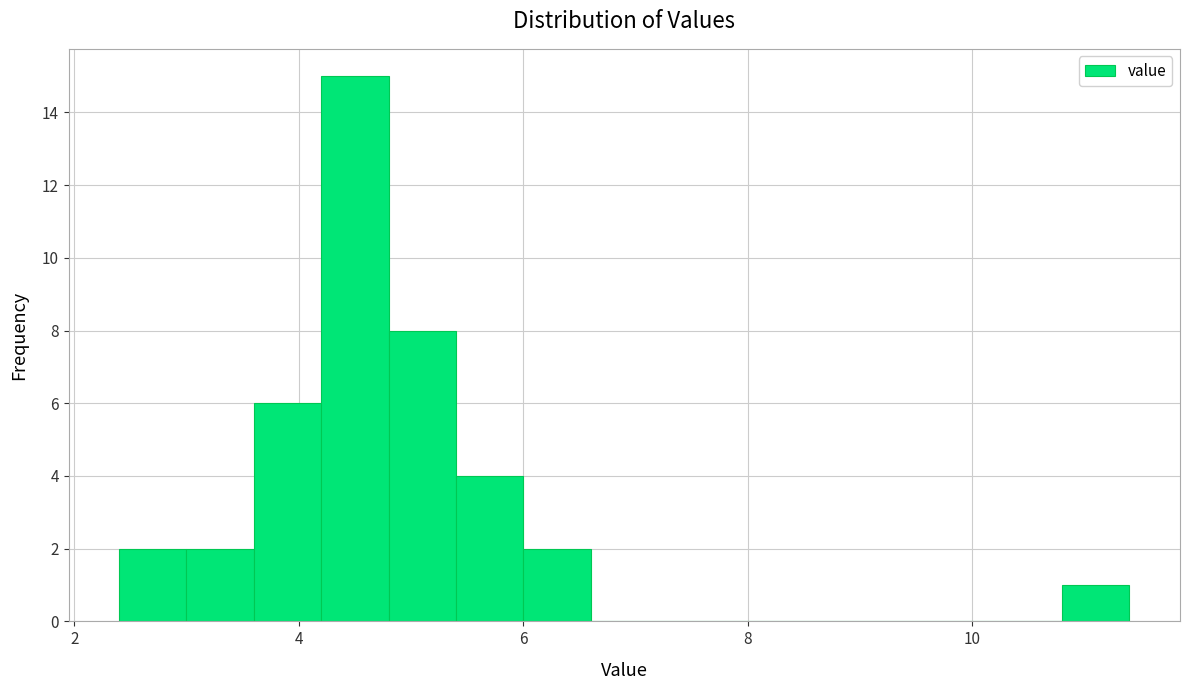

Read against the x-axis, roughly where is the centre of the tallest bar?

4.6